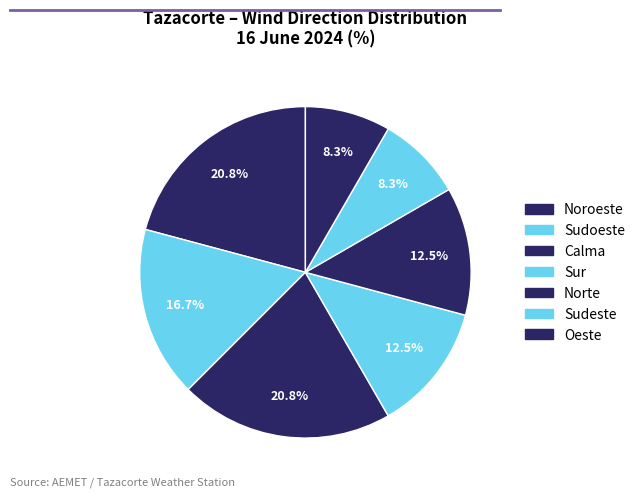

To the nearest percent, what portion does Sudoeste represent?

17%